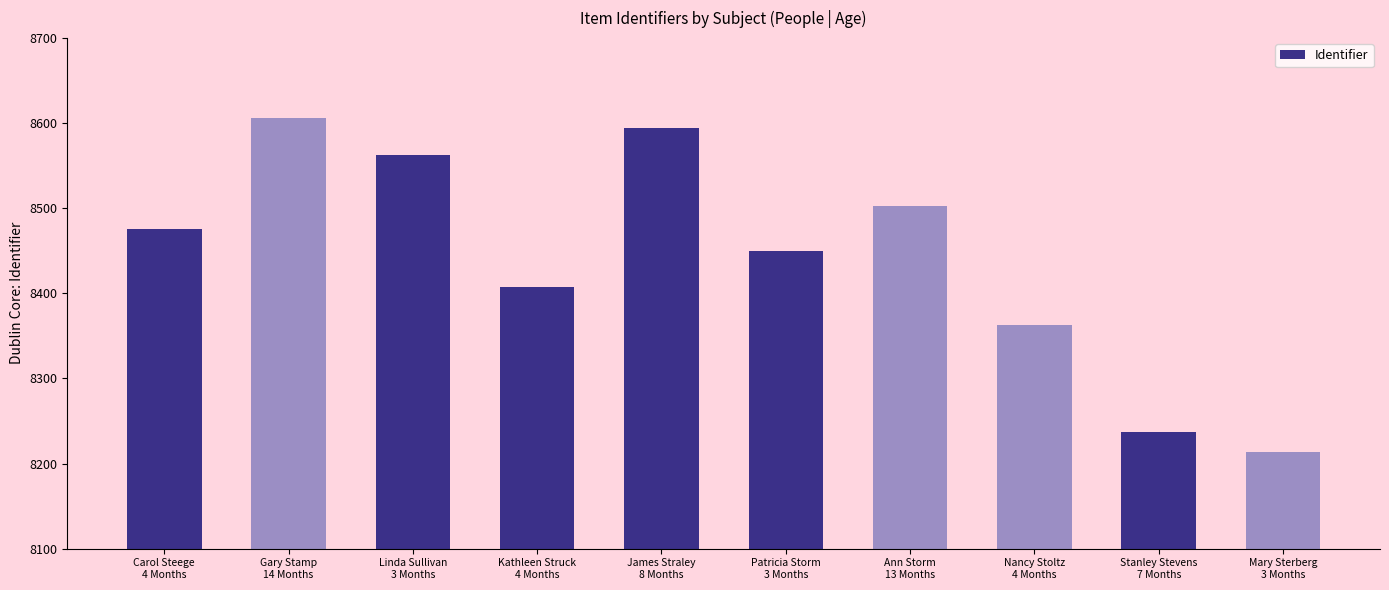

How many data points are less than 8476?

5